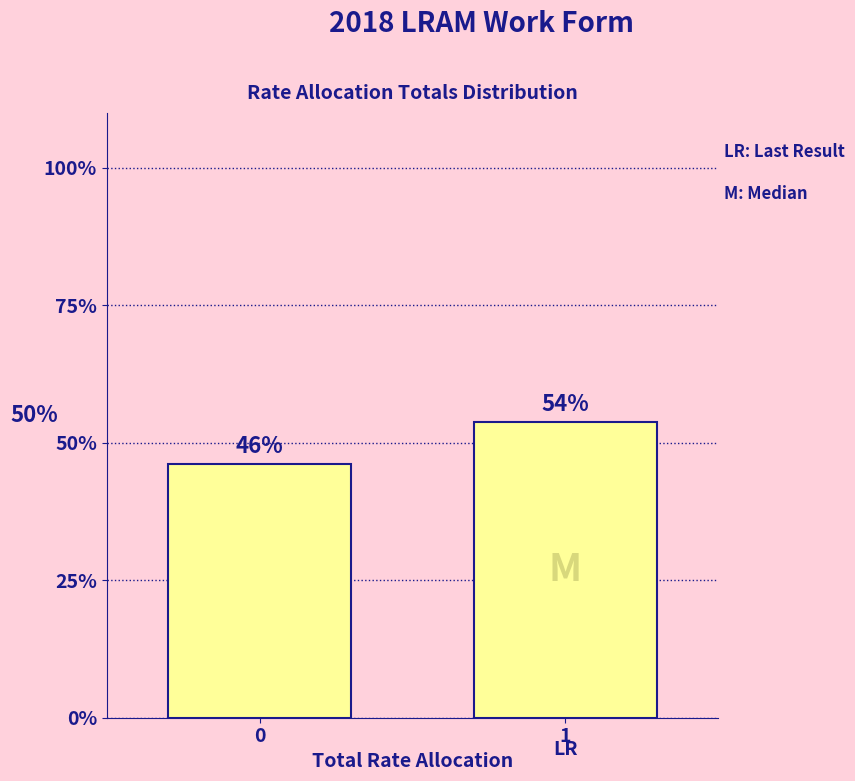

Are the bars horizontal?

No